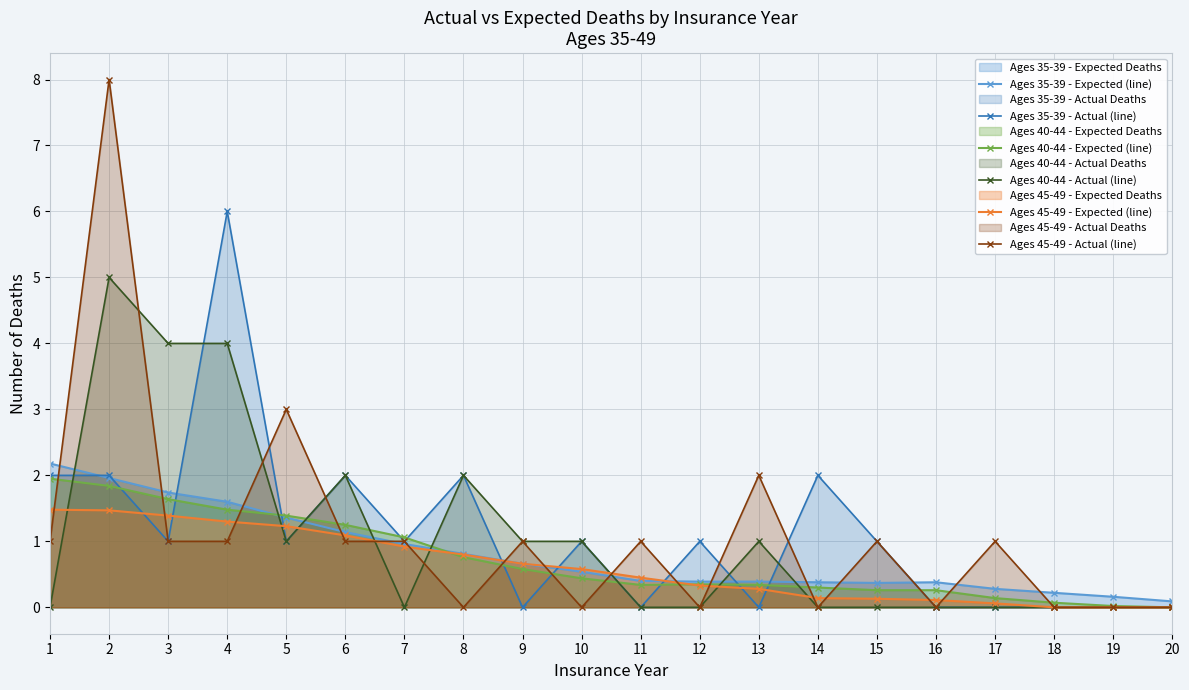

How many lines are shown in the chart?

6